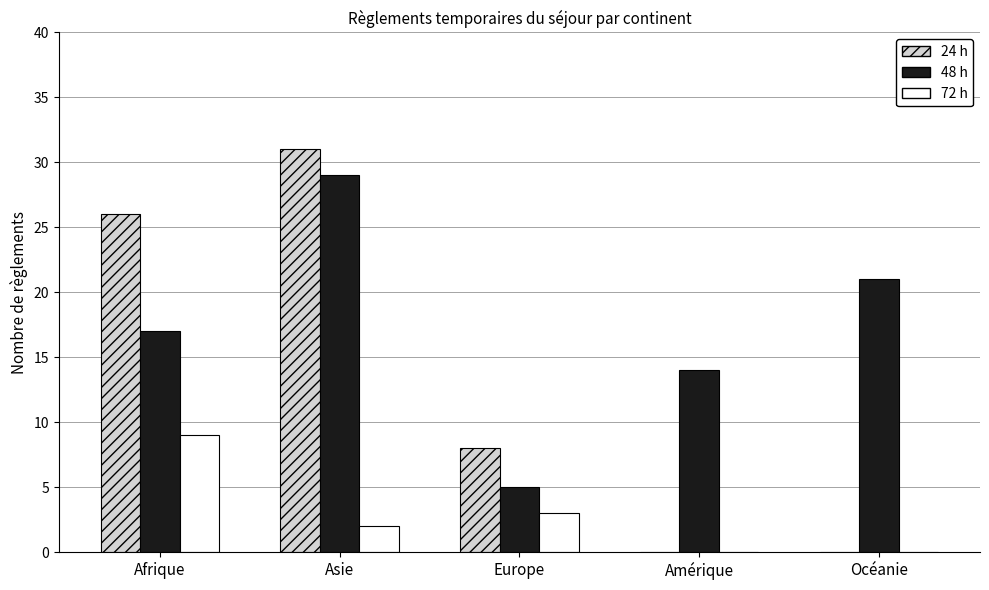

Which series has the largest total across all categories?

48 h